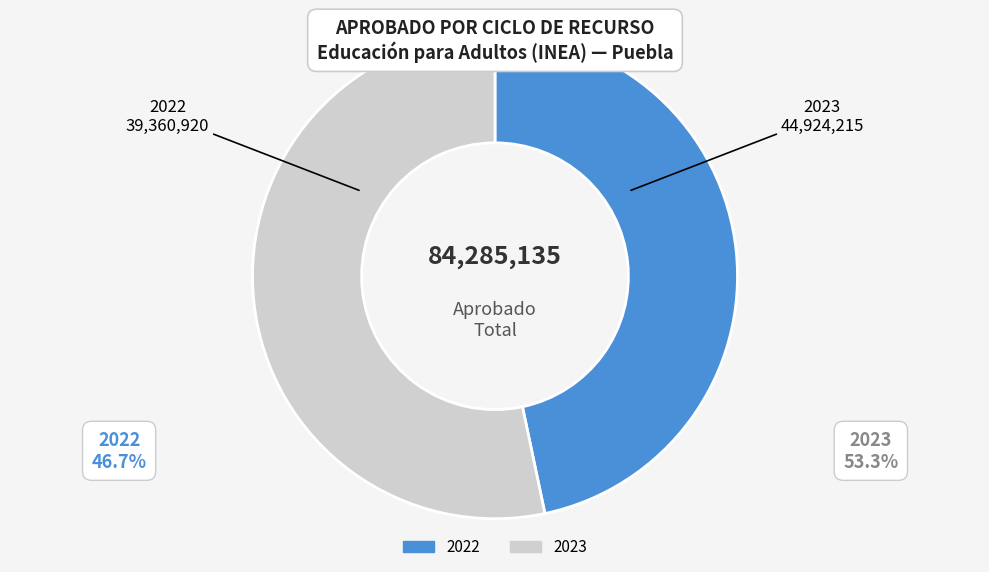

Count the number of slices in the pie.

2